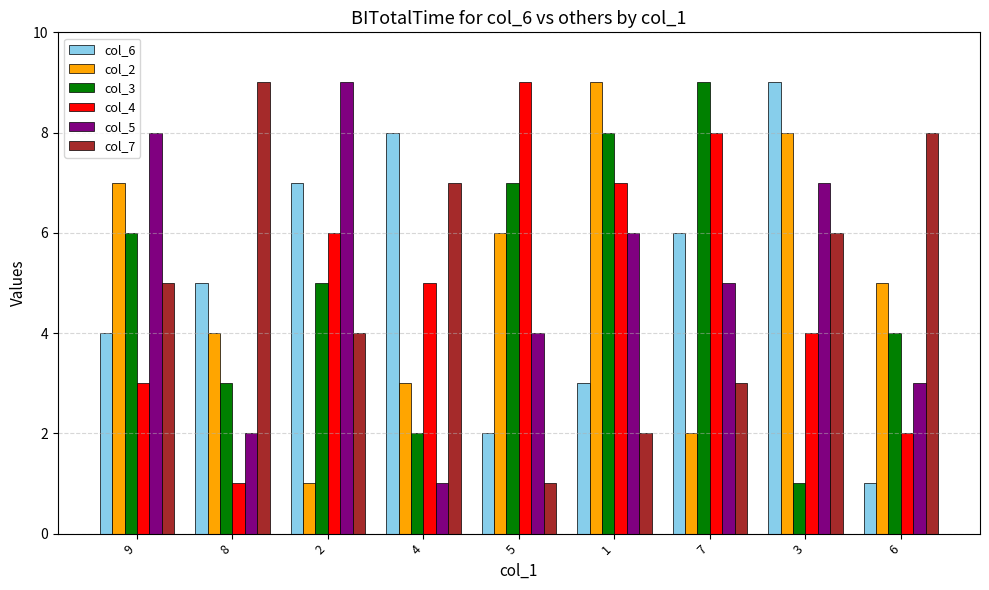

Between 4 and 6, which series saw the biggest shift?

col_6